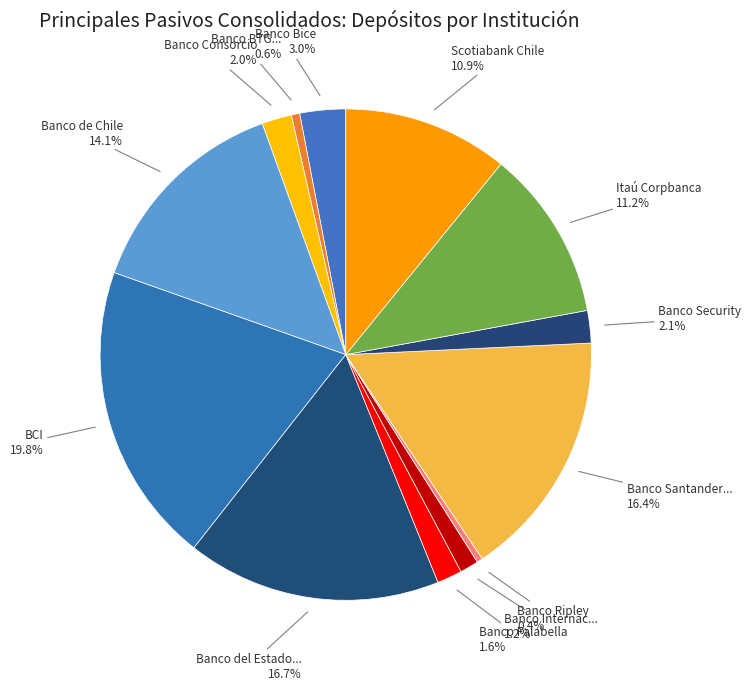

Count the number of slices in the pie.

13